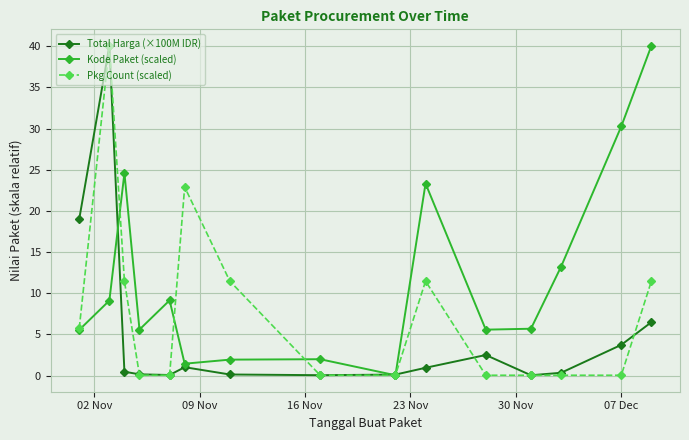

List the series in order of their overall mean, highest first.

Kode Paket (scaled), Pkg Count (scaled), Total Harga (×100M IDR)